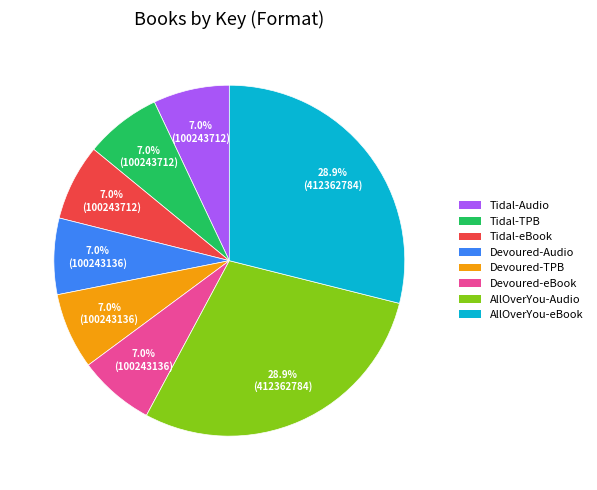

Does any single category account for the majority?

No